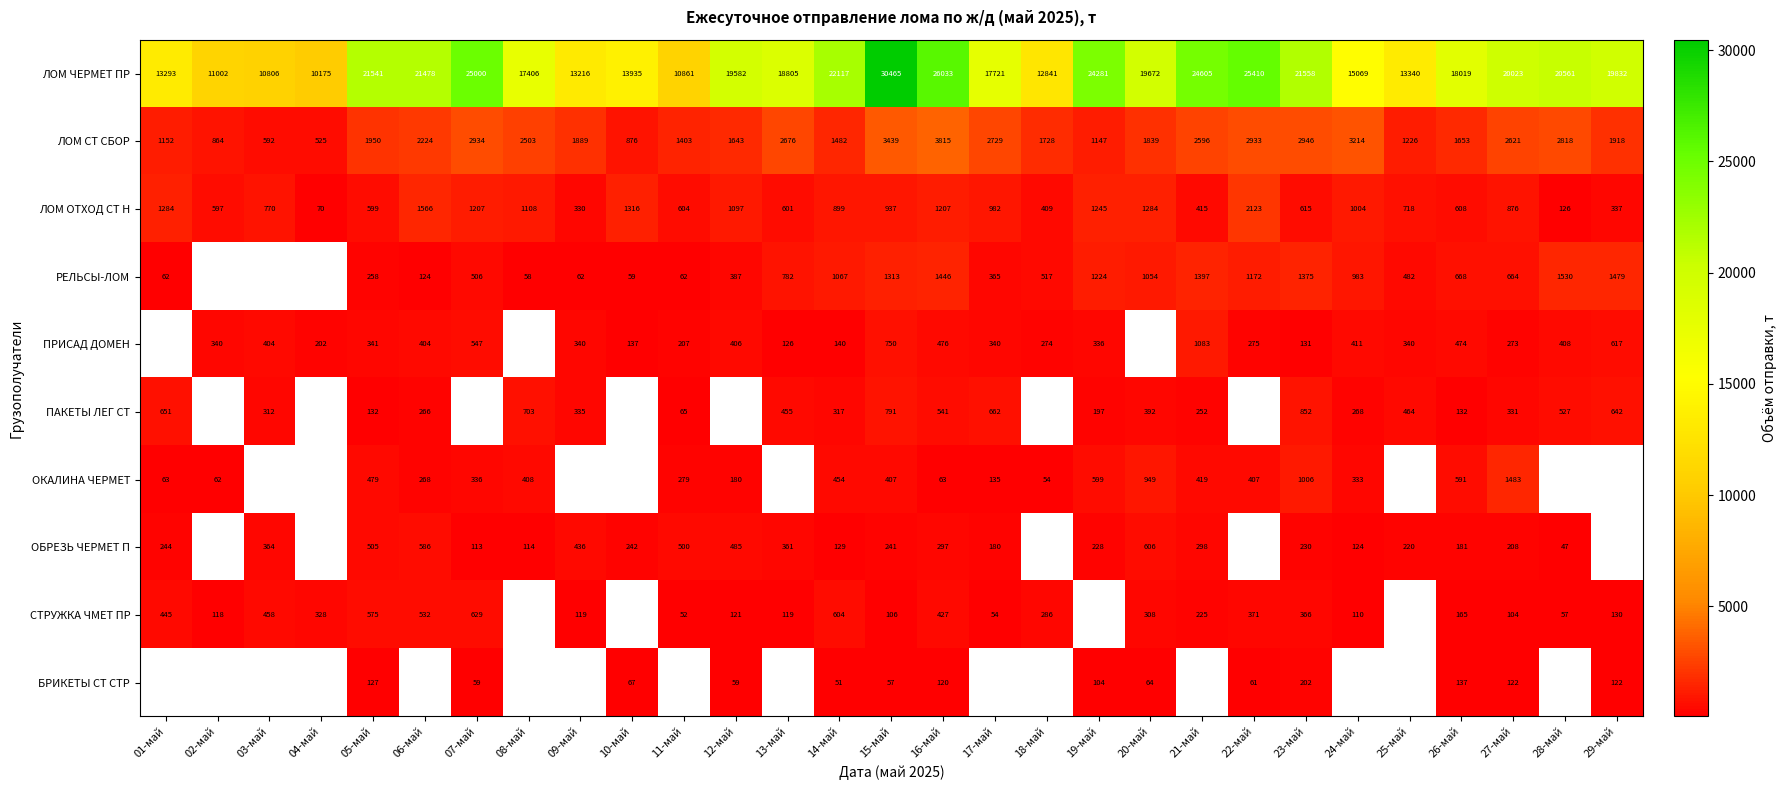

Rank the series at 14-май from highest to lowest value.

ЛОМ ЧЕРМЕТ ПР, ЛОМ СТ СБОР, РЕЛЬСЫ-ЛОМ, ЛОМ ОТХОД СТ Н, СТРУЖКА ЧМЕТ ПР, ОКАЛИНА ЧЕРМЕТ, ПАКЕТЫ ЛЕГ СТ, ПРИСАД ДОМЕН, ОБРЕЗЬ ЧЕРМЕТ П, БРИКЕТЫ СТ СТР